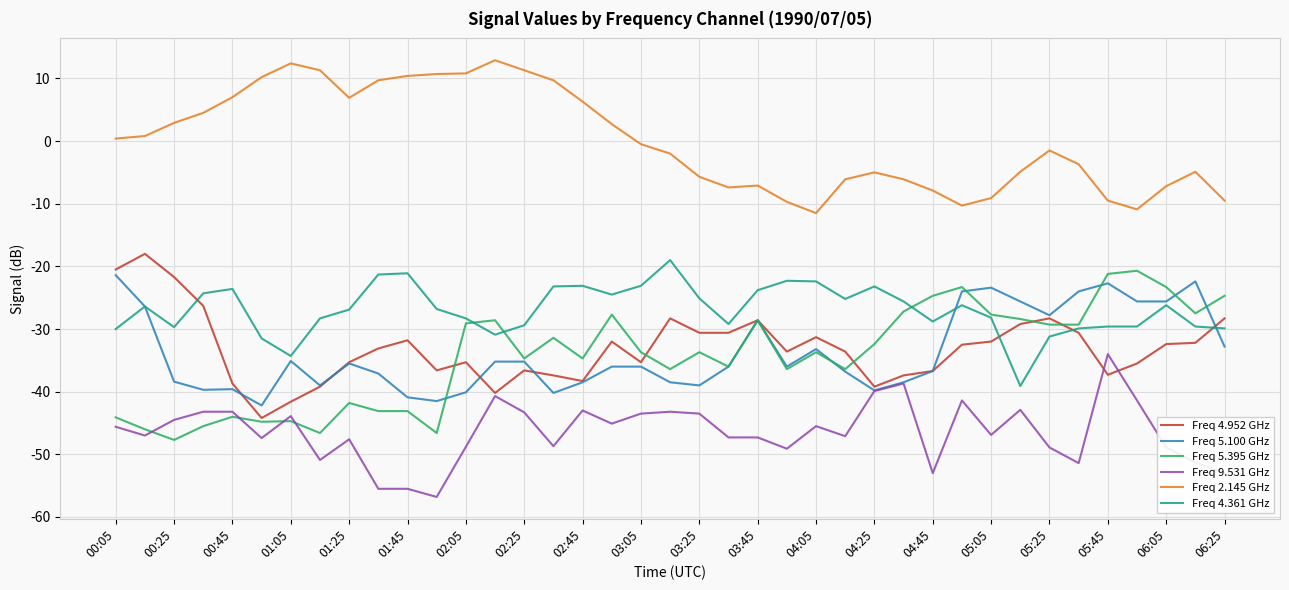

What is the minimum value shown in the chart?

-56.8